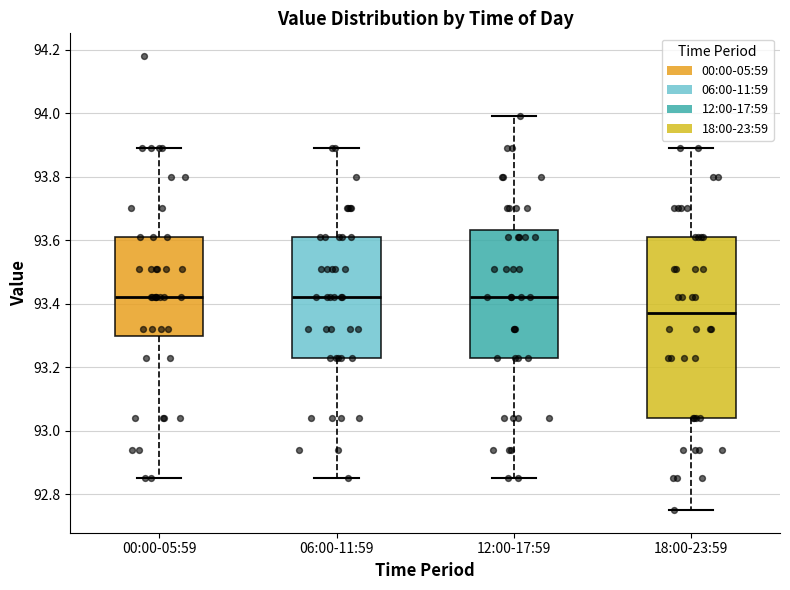

Where is the lower edge of the box for 12:00-17:59 on the y-axis? The values are not printed on the chart, so give them approximately, as read against the axis.

93.24